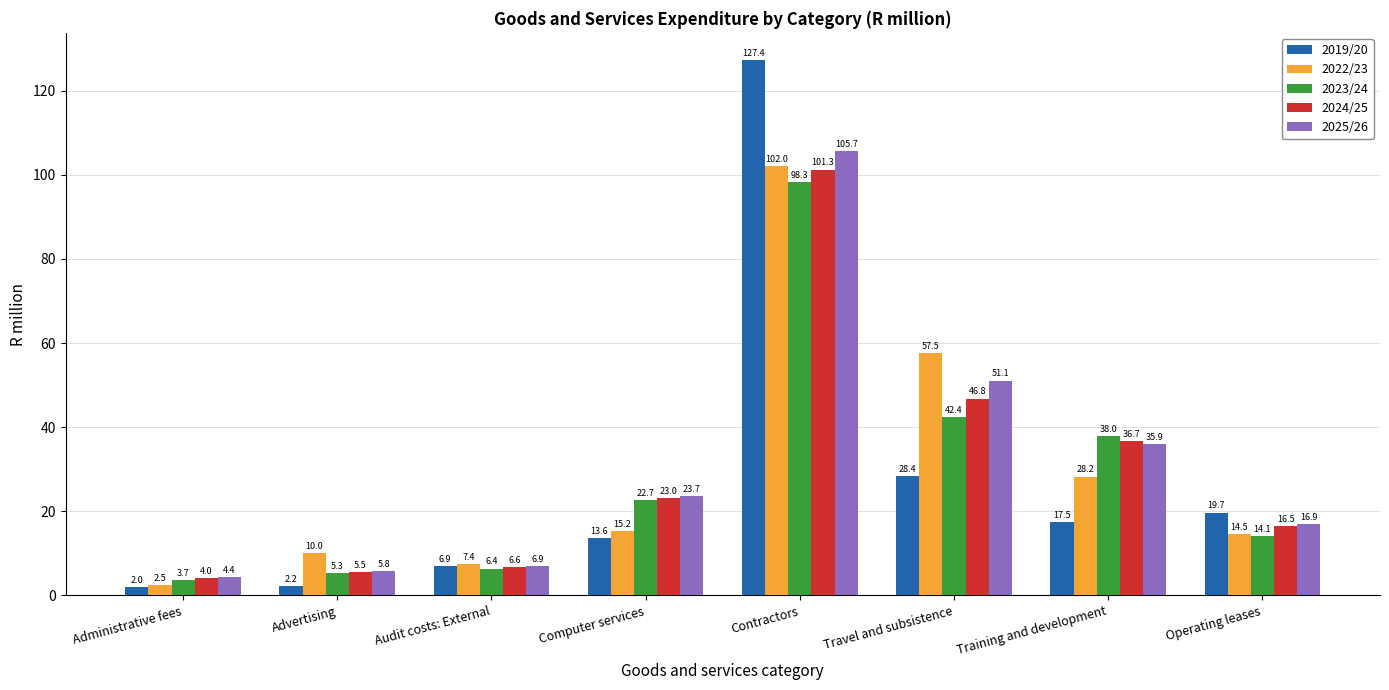

Rank the series at Advertising from lowest to highest value.

2019/20, 2023/24, 2024/25, 2025/26, 2022/23